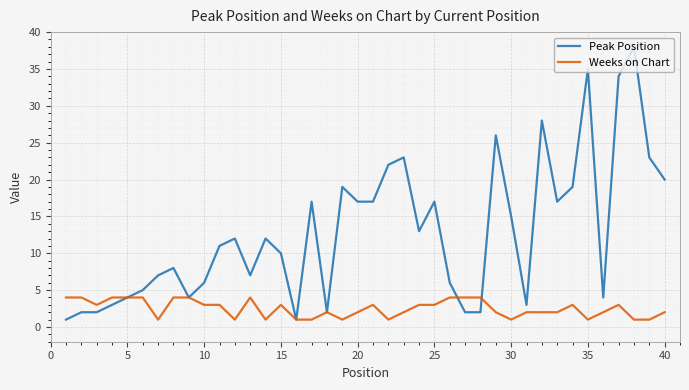

Count the Weeks on Chart values in the range 1 to 4.

40